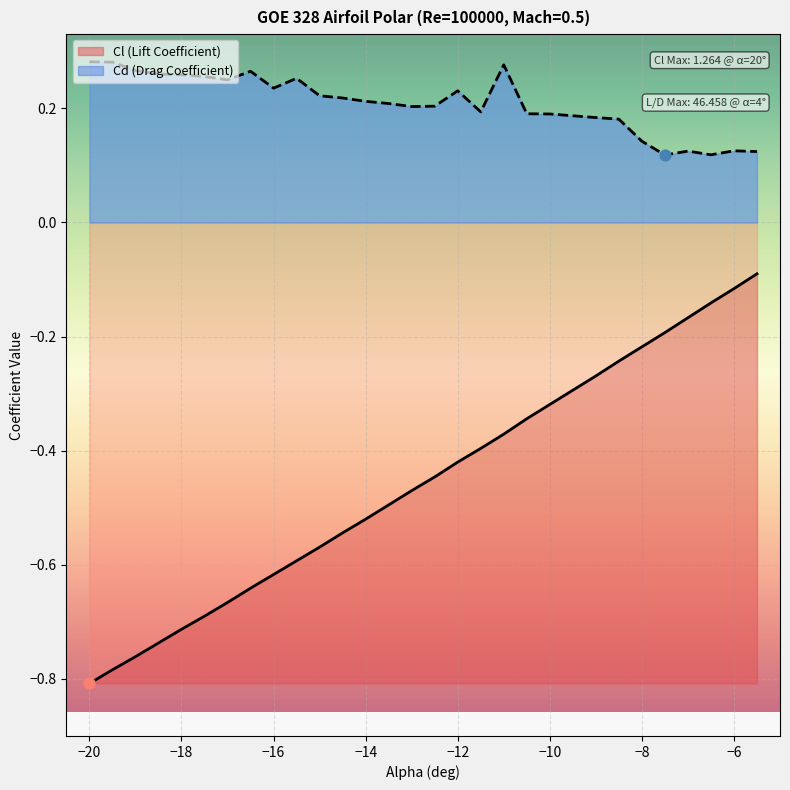

Which series has the largest total across all categories?

Cd (Drag Coefficient)